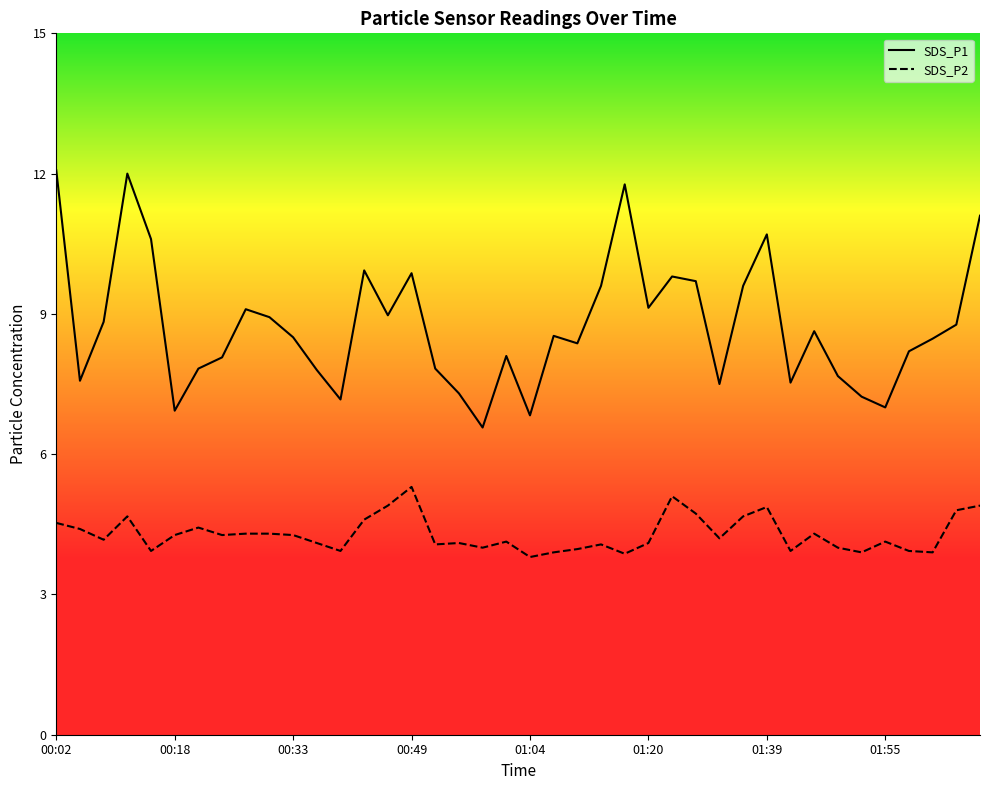

Which series has the widest spread of values?

SDS_P1